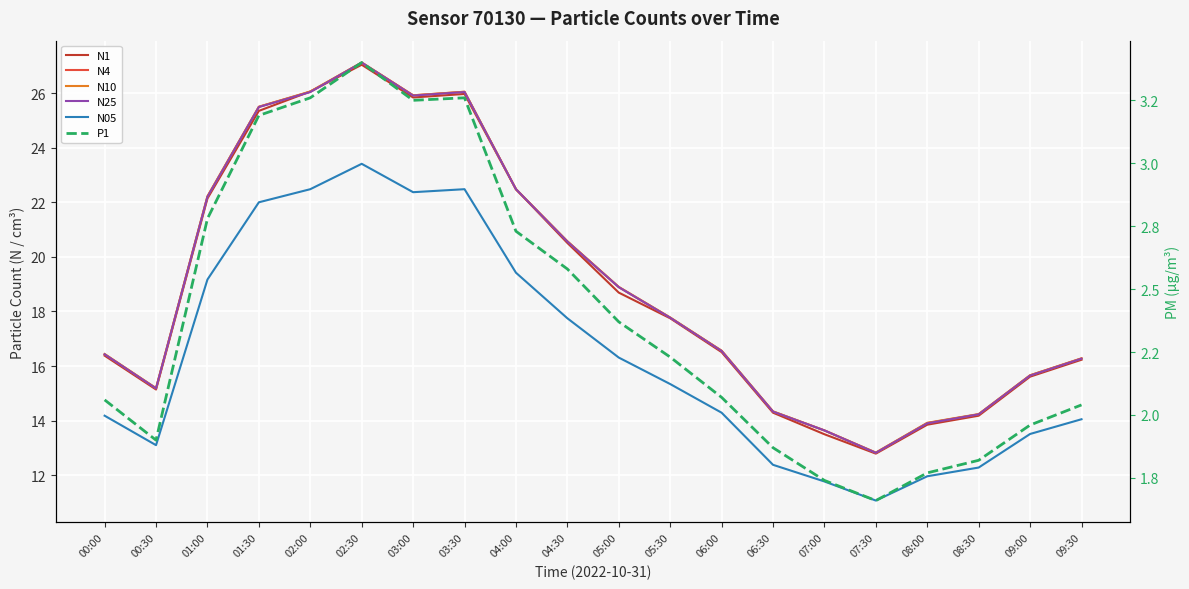

Which label corresponds to the largest value in the chart?

02:30